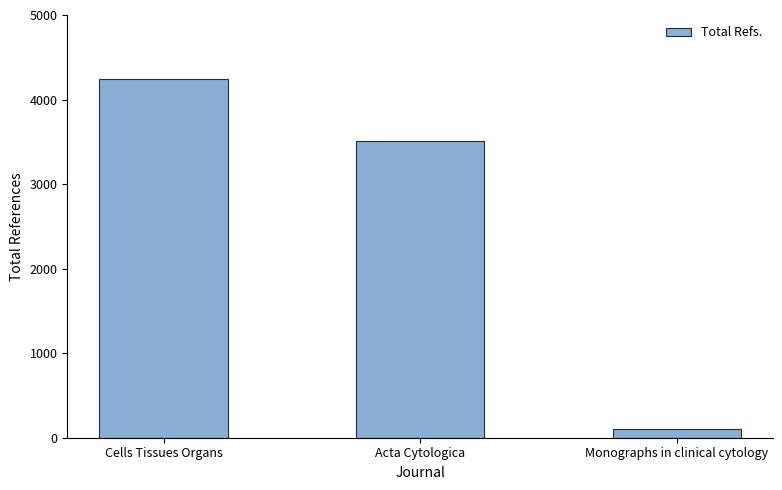

Count the number of data series in this chart.

1